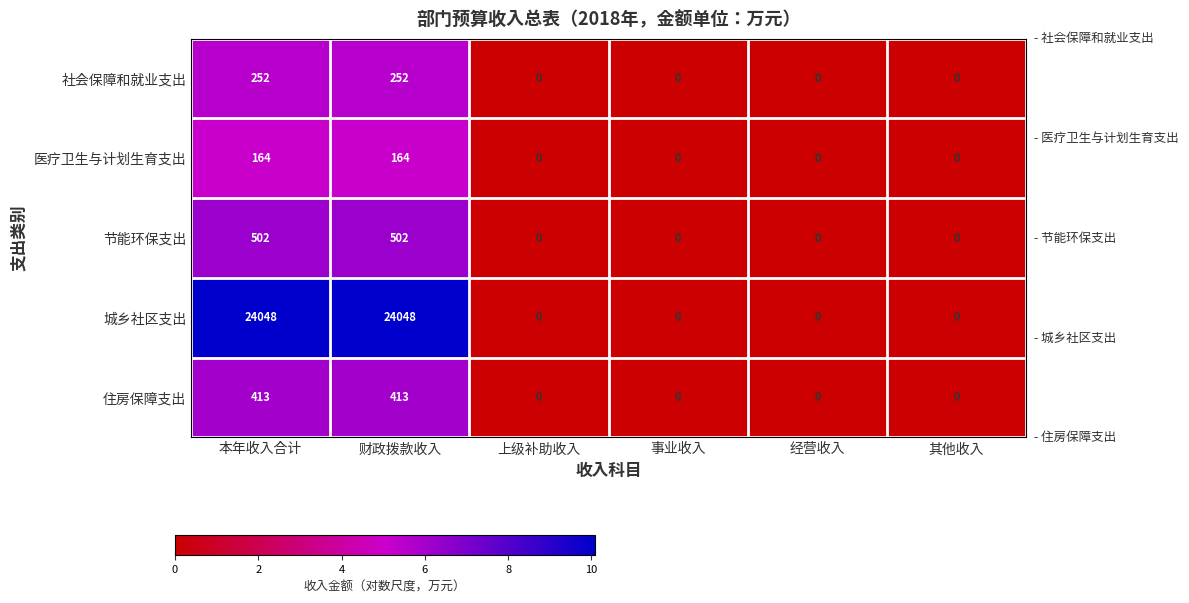

At how many categories does at least one series exceed 9?

2